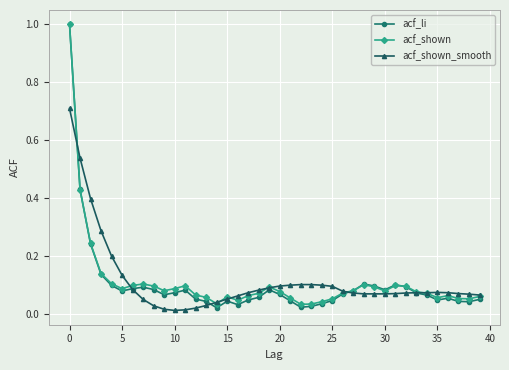

What is the greatest value displayed?

1.0